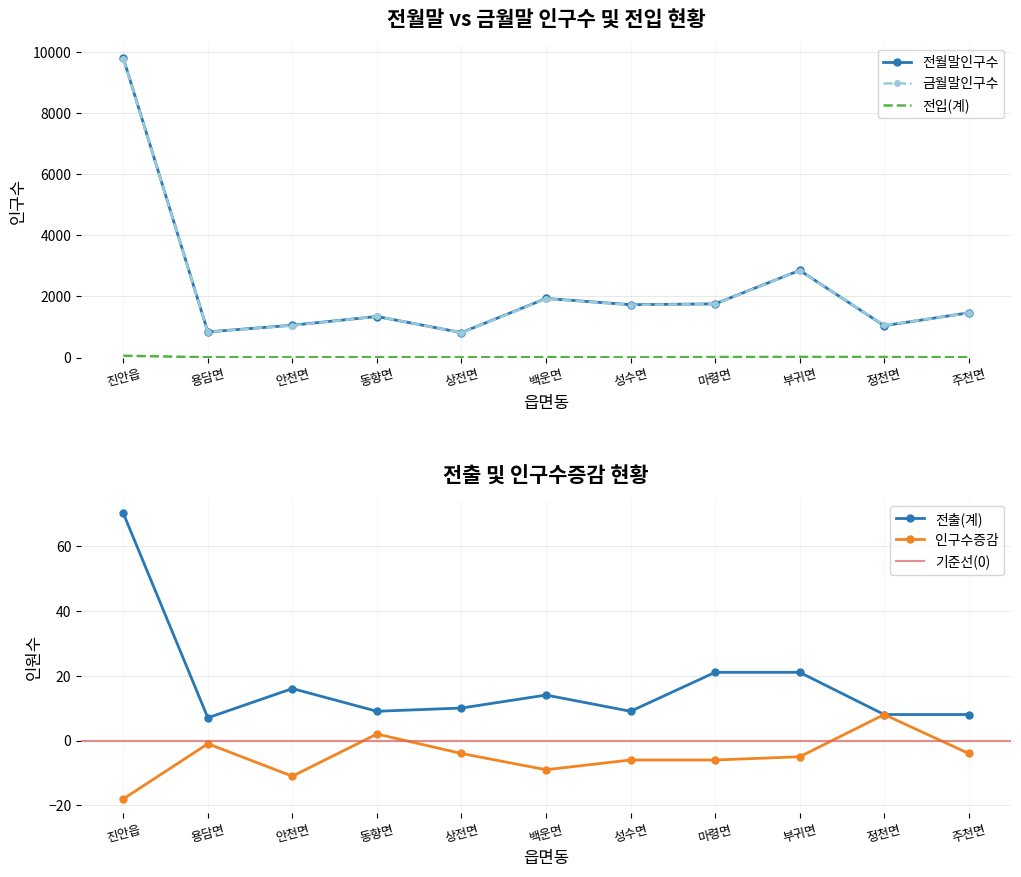

How many times do 금월말인구수 and 전월말인구수 cross each other?

4